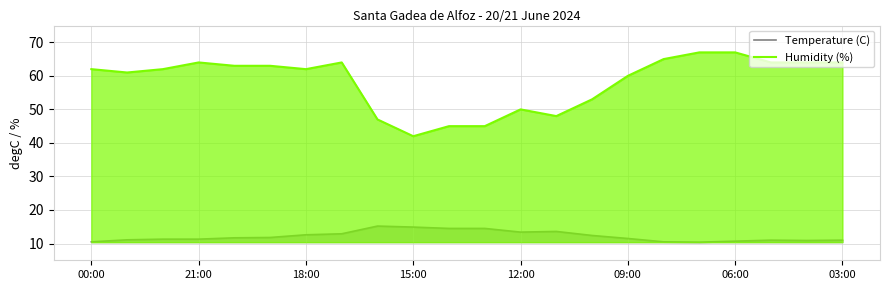

Reading left to right, transcribe all the data shown in this chart.

Temperature (C): 10.5	11.1	11.3	11.3	11.7	11.8	12.6	12.9	15.2	14.9	14.5	14.5	13.4	13.6	12.4	11.5	10.5	10.4	10.7	11.0	10.9	11.0
Humidity (%): 62.0	61.0	62.0	64.0	63.0	63.0	62.0	64.0	47.0	42.0	45.0	45.0	50.0	48.0	53.0	60.0	65.0	67.0	67.0	64.0	64.0	64.0